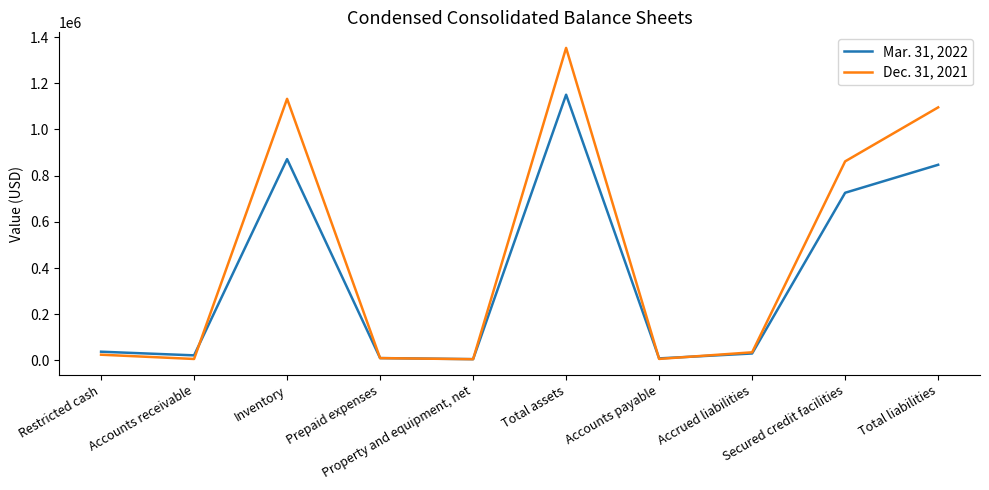

Which series ends up on top after the final intersection of Dec. 31, 2021 and Mar. 31, 2022?

Dec. 31, 2021